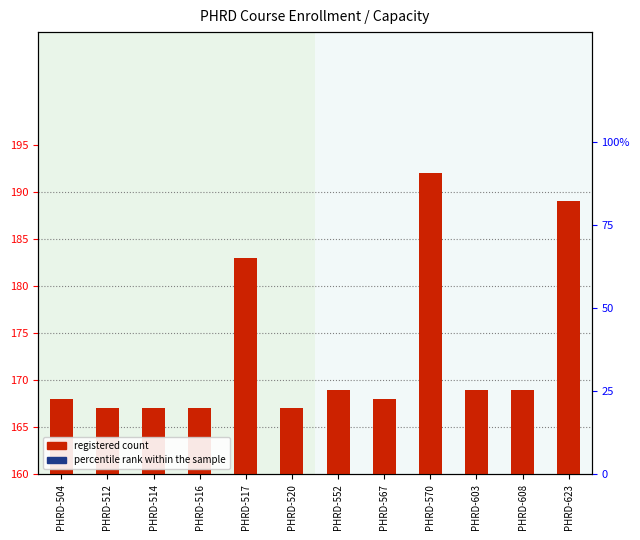

Between PHRD-516 and PHRD-603, which series saw the biggest shift?

registered count